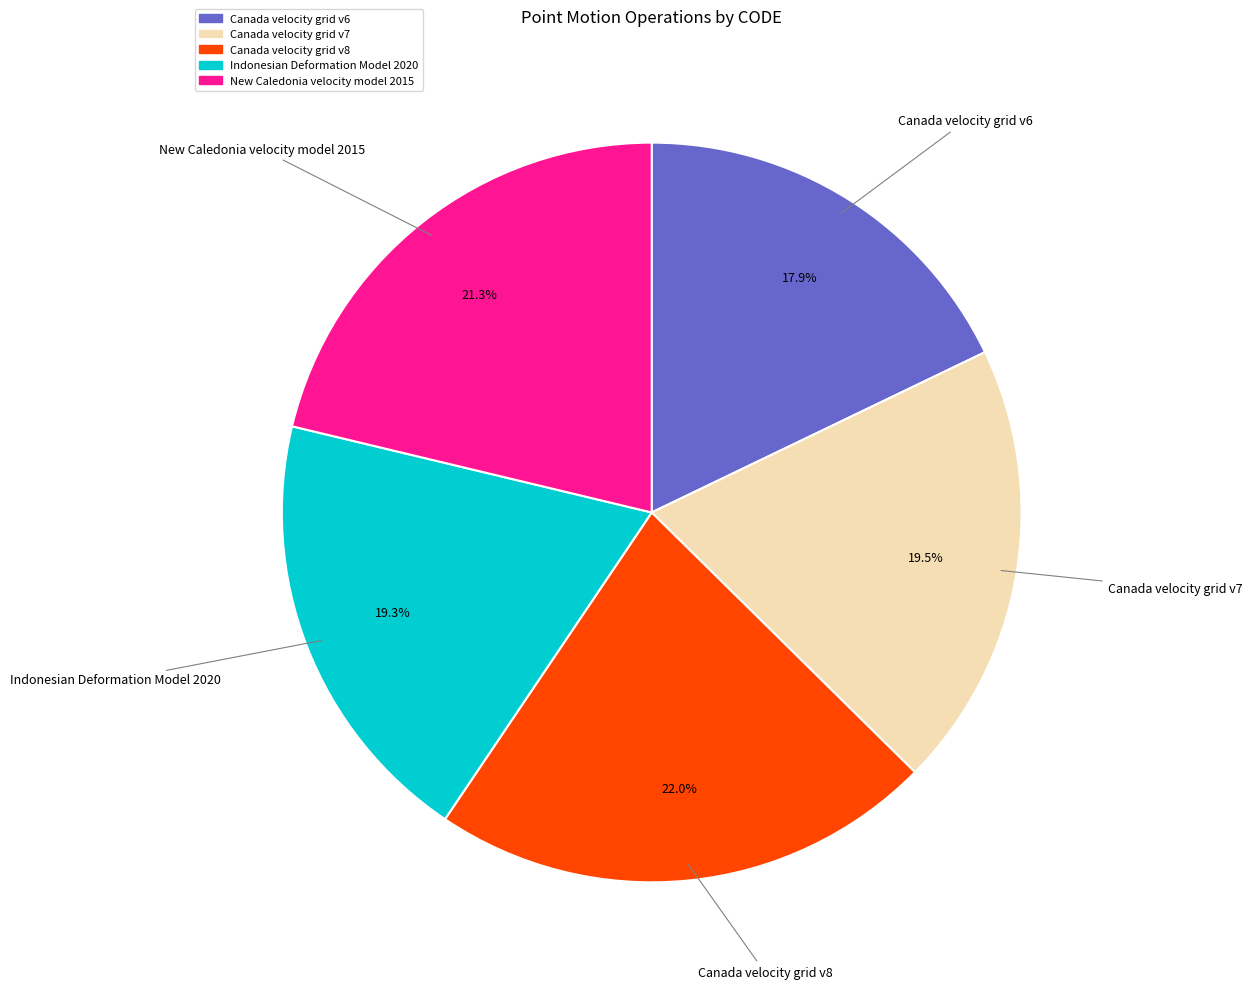

Is the sum of Canada velocity grid v8 and New Caledonia velocity model 2015 greater than half?

No